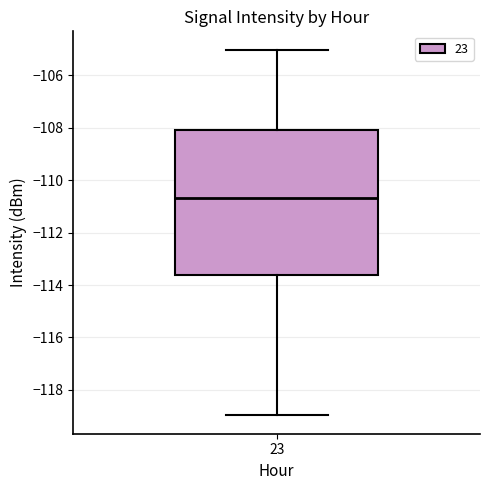

Transcribe this box plot: give where the median line is, the range the box spans, and where the two whiskers end, as read against the y-axis. The values are not printed on the chart, so give them approximately, as read against the axis.

median -110.6, box -113.6 to -108.0, whiskers -119.0 to -105.0